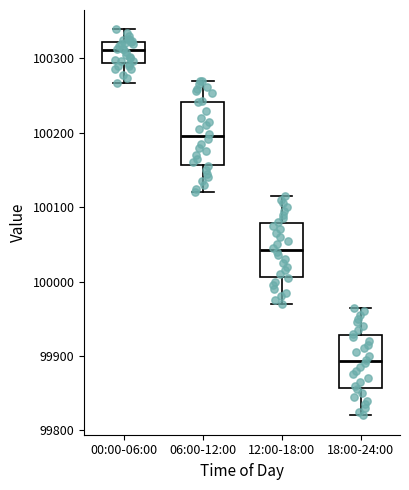

Reading left to right, transcribe this box plot: for each box, give where its median line is, the range the box spans, and where its two whiskers end, as read against the y-axis. The values are not printed on the chart, so give them approximately, as read against the axis.

00:00-06:00: median 100310, box 100290 to 100320, whiskers 100270 to 100340
06:00-12:00: median 100200, box 100160 to 100240, whiskers 100120 to 100270
12:00-18:00: median 100040, box 100010 to 100080, whiskers 99970 to 100120
18:00-24:00: median 99890, box 99860 to 99930, whiskers 99820 to 99970